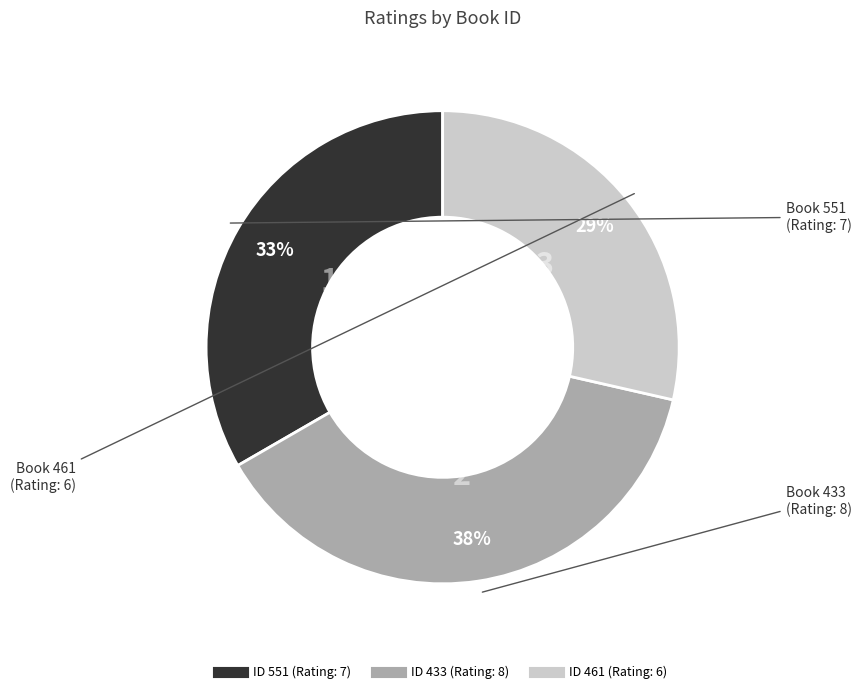

Is there any slice that represents more than half of the pie?

No